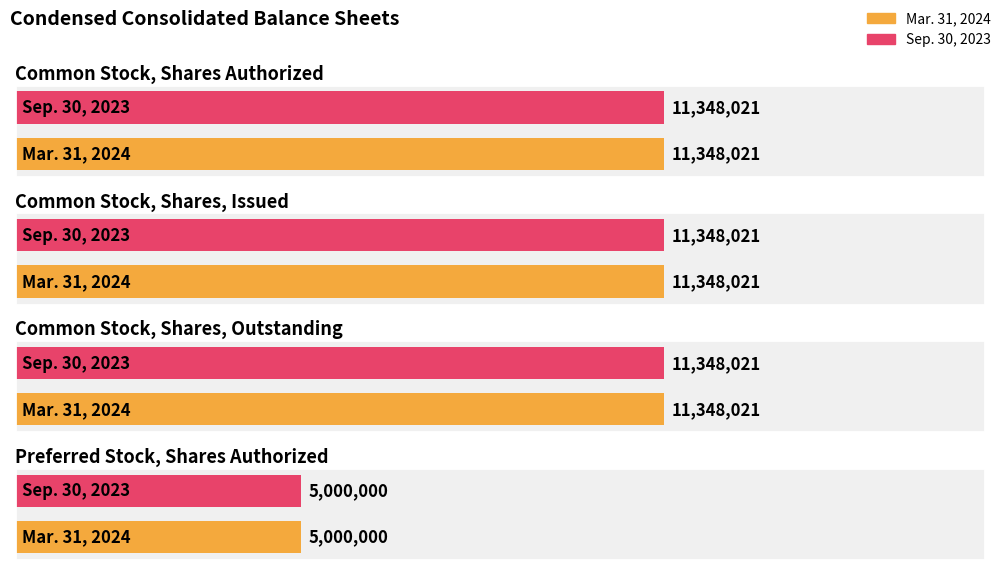

At Common Stock, Shares, Outstanding, list the series in order from smallest to largest.

Mar. 31, 2024, Sep. 30, 2023